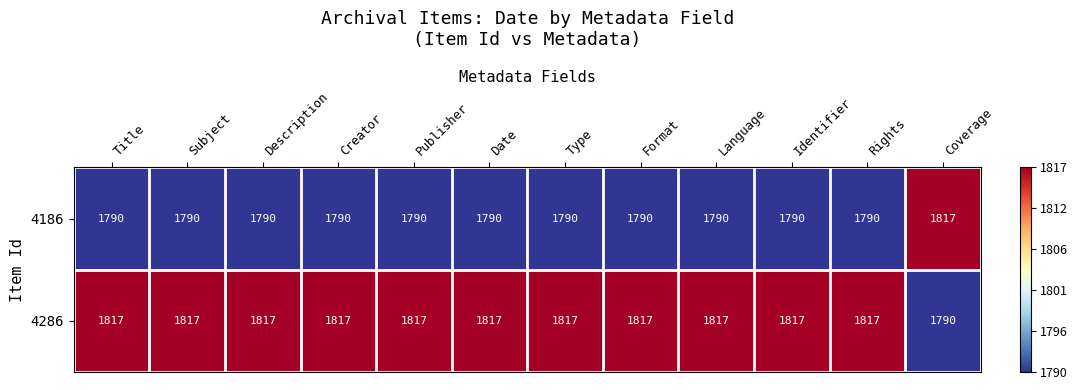

Which series has the largest total across all categories?

4286